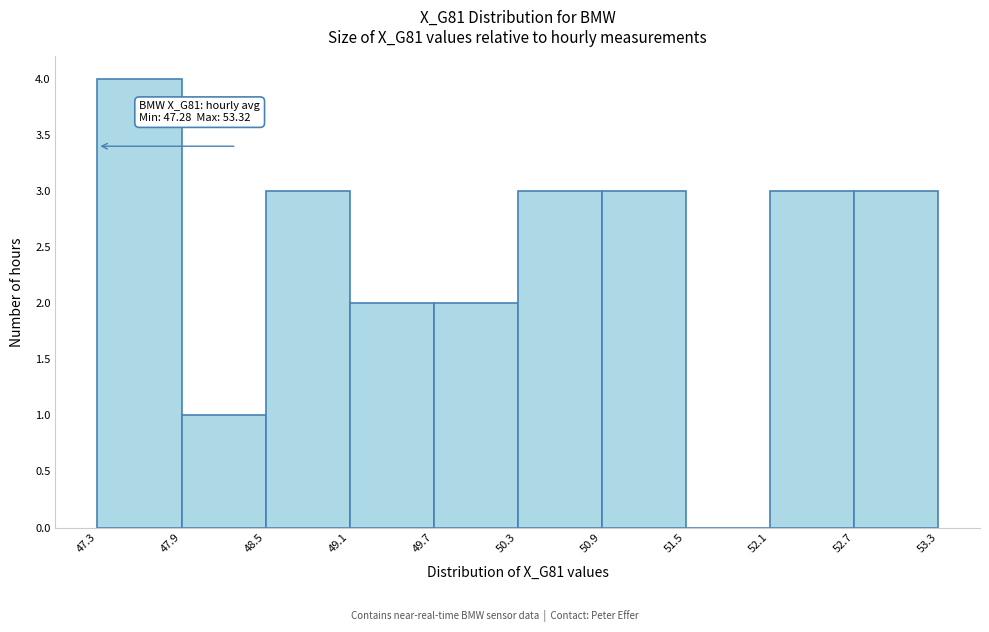

Which range on the x-axis has the tallest bar?

47.3 to 47.9